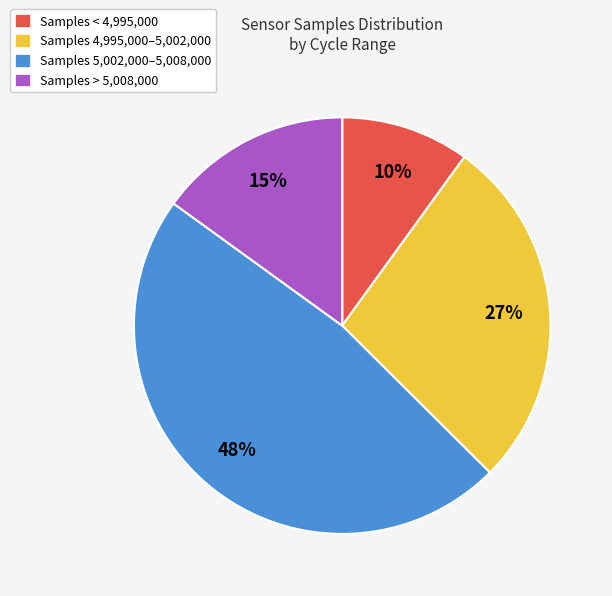

Is it true that Samples > 5,008,000 is 3% of the pie?

False